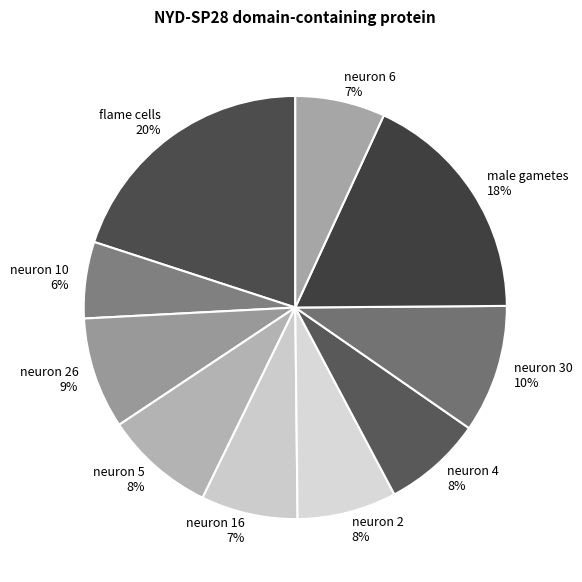

What percentage is the neuron 6 7% slice, to the nearest percent?

7%